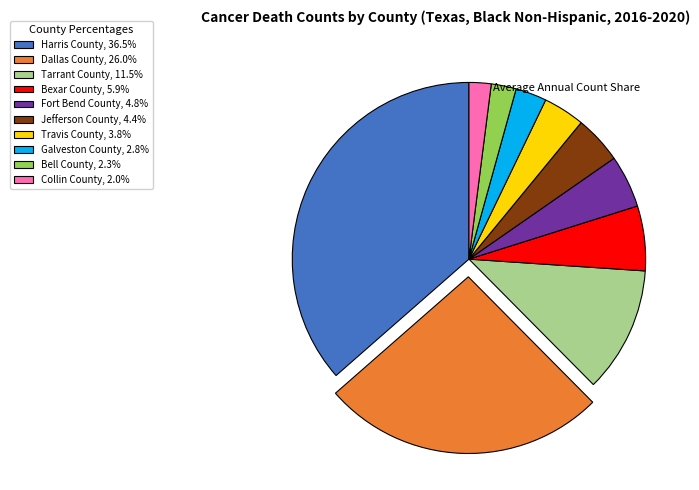

Approximately how many times larger is the value at Bexar County, 5.9% compared to Travis County, 3.8%?

1.6